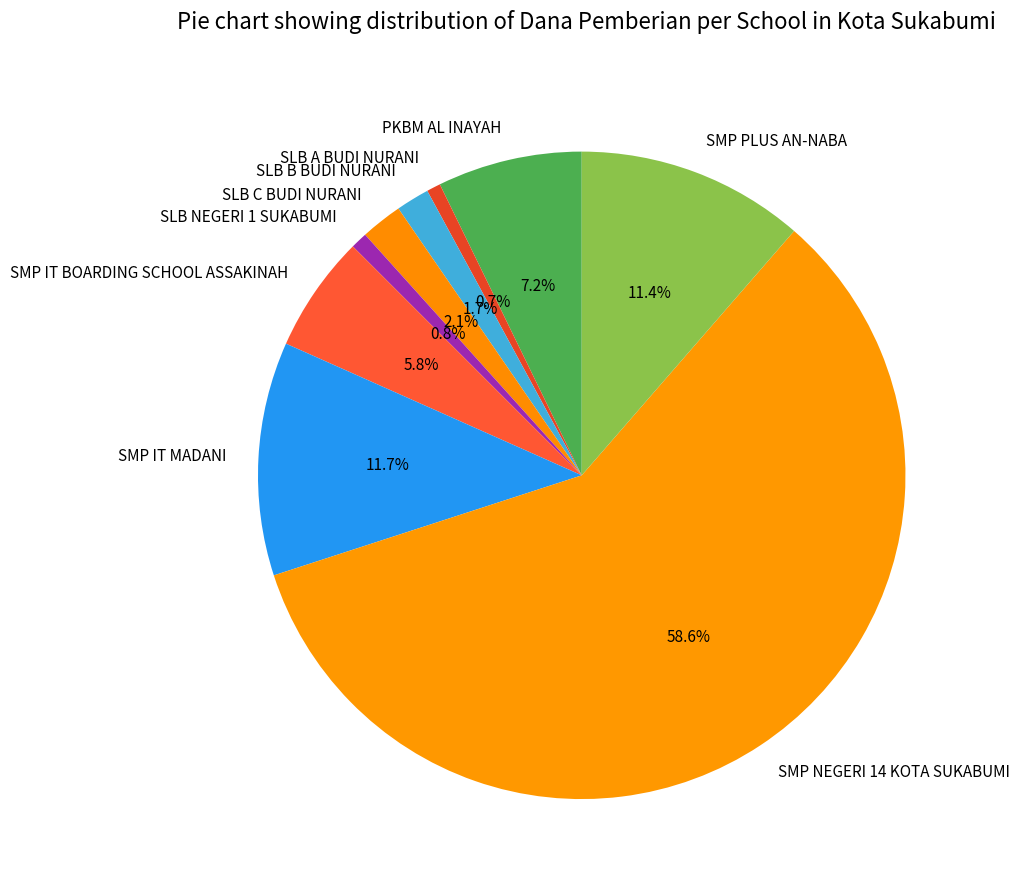

What is the ratio of the value at SLB C BUDI NURANI to the value at SLB NEGERI 1 SUKABUMI?

2.5